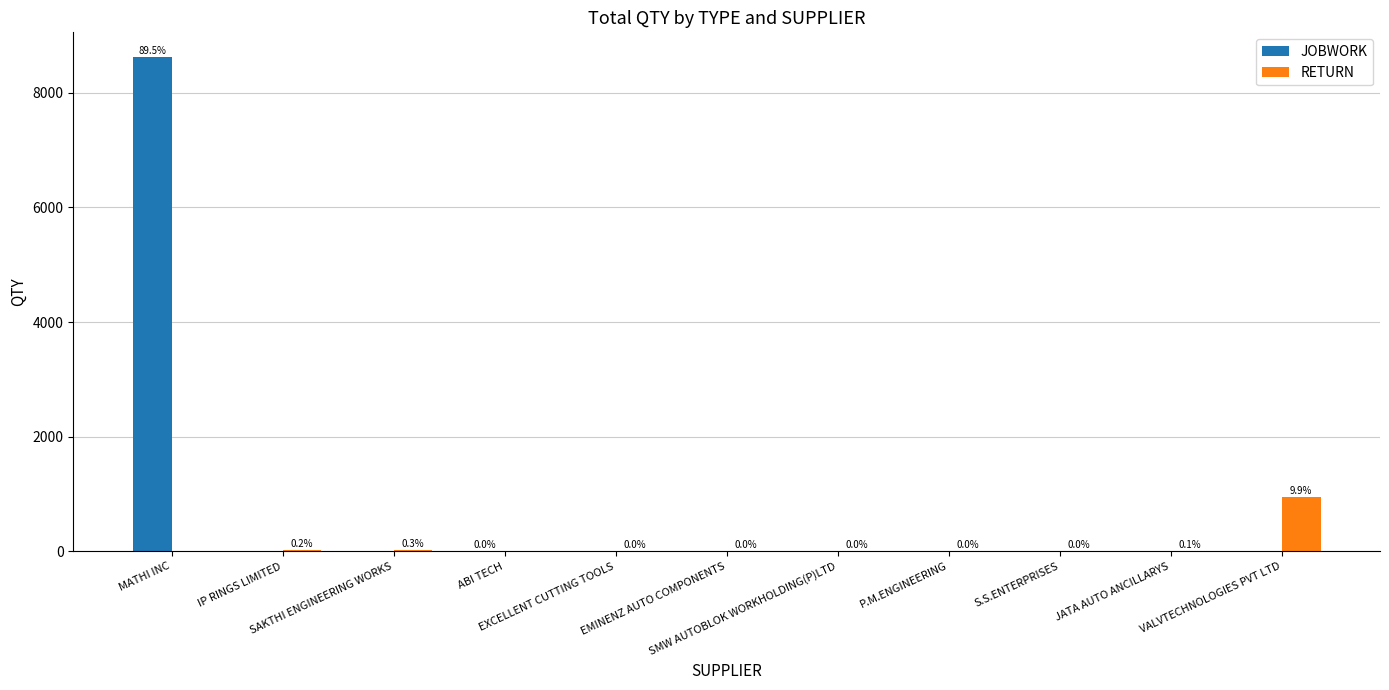

The value of RETURN at S.S.ENTERPRISES is 3. True or false?

True